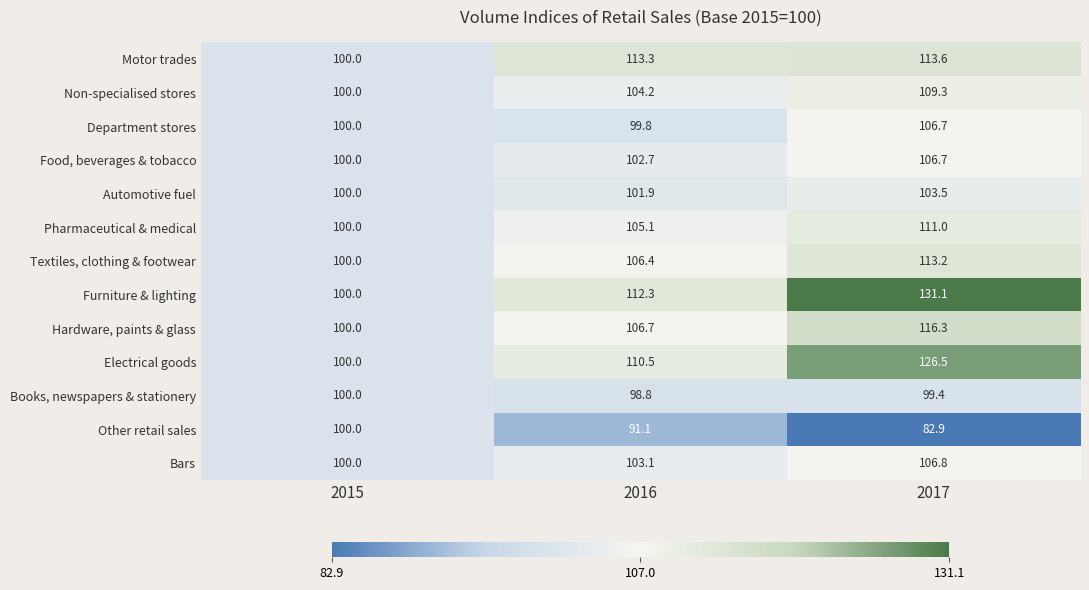

Which series has the largest total across all categories?

Furniture & lighting